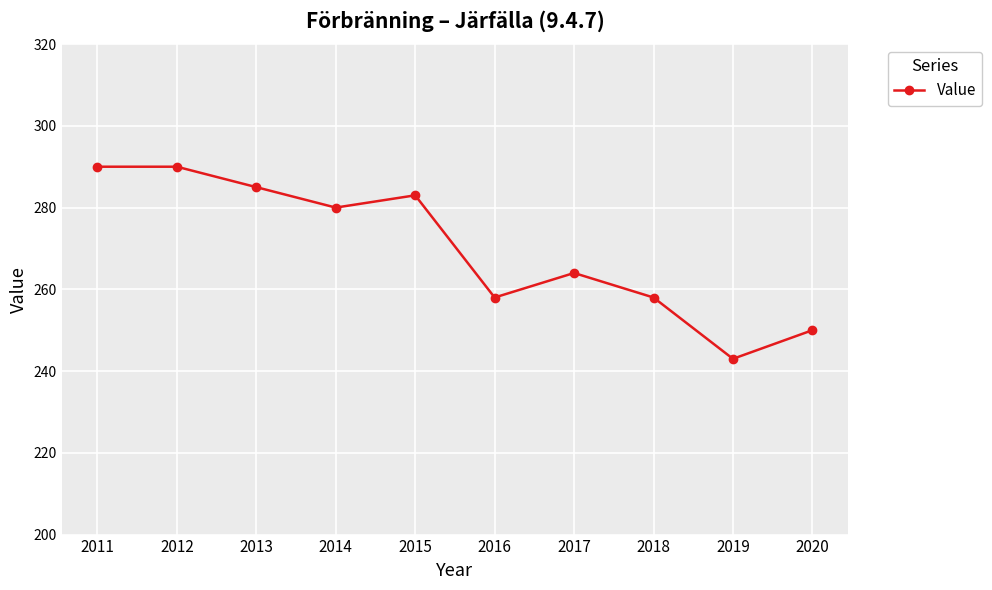

How many points are lower than both their immediate neighbors (excluding endpoints)?

3